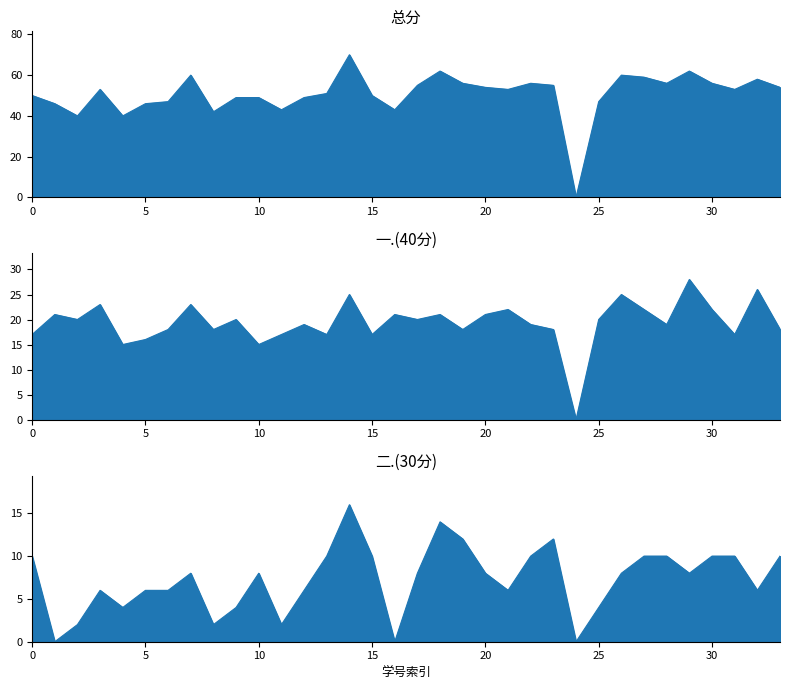

Reading right to left, list all the values displayed in this chart.

总分: 54	58	53	56	62	56	59	60	47	0	55	56	53	54	56	62	55	43	50	70	51	49	43	49	49	42	60	47	46	40	53	40	46	50
一.(40分): 18	26	17	22	28	19	22	25	20	0	18	19	22	21	18	21	20	21	17	25	17	19	17	15	20	18	23	18	16	15	23	20	21	17
二.(30分): 10	6	10	10	8	10	10	8	4	0	12	10	6	8	12	14	8	0	10	16	10	6	2	8	4	2	8	6	6	4	6	2	0	10